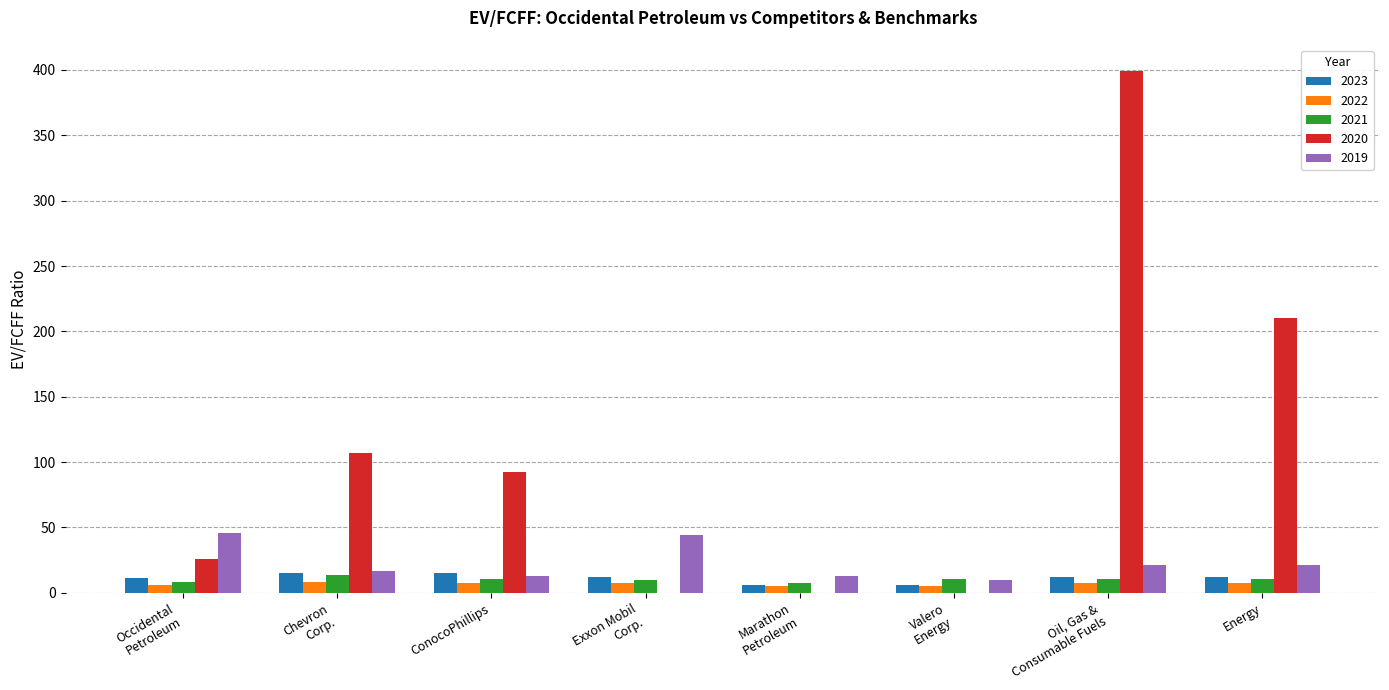

The value of 2020 at Energy is 210.4. True or false?

True